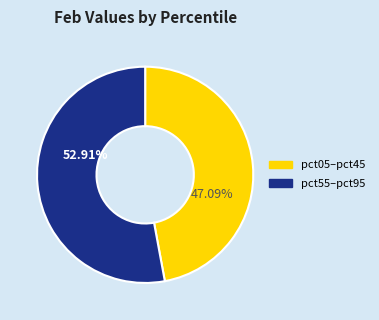

Is there a majority slice in this chart?

Yes